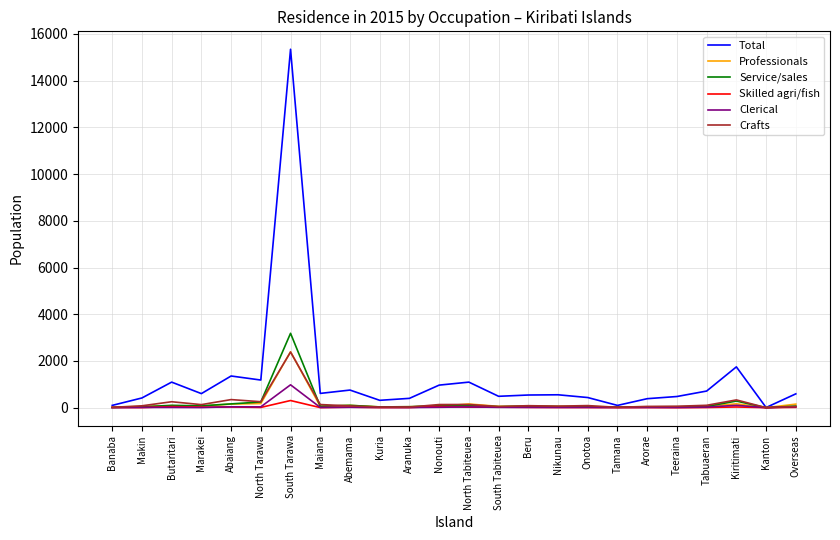

Is the value of Crafts at Kiritimati greater than the value of Total at South Tarawa?

No